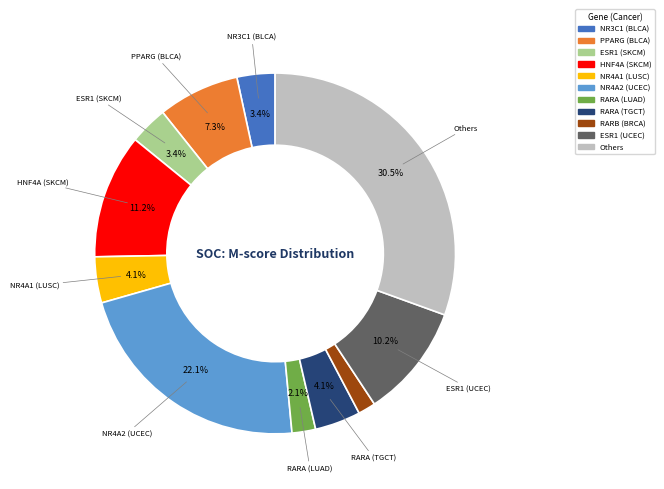

Does any single category account for the majority?

No